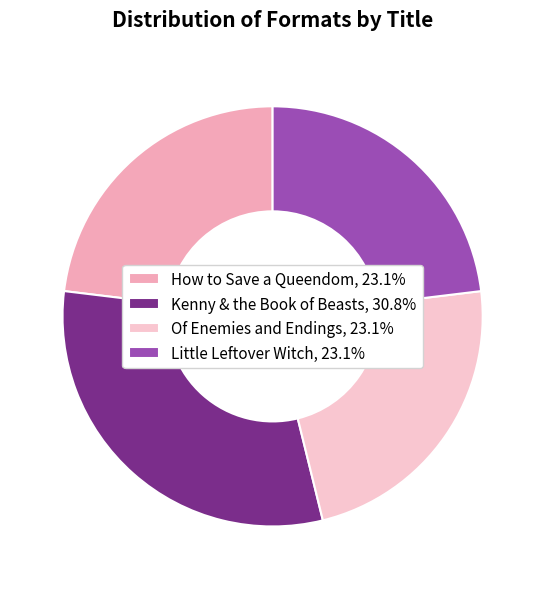

To the nearest percent, what portion does Little Leftover Witch represent?

23%